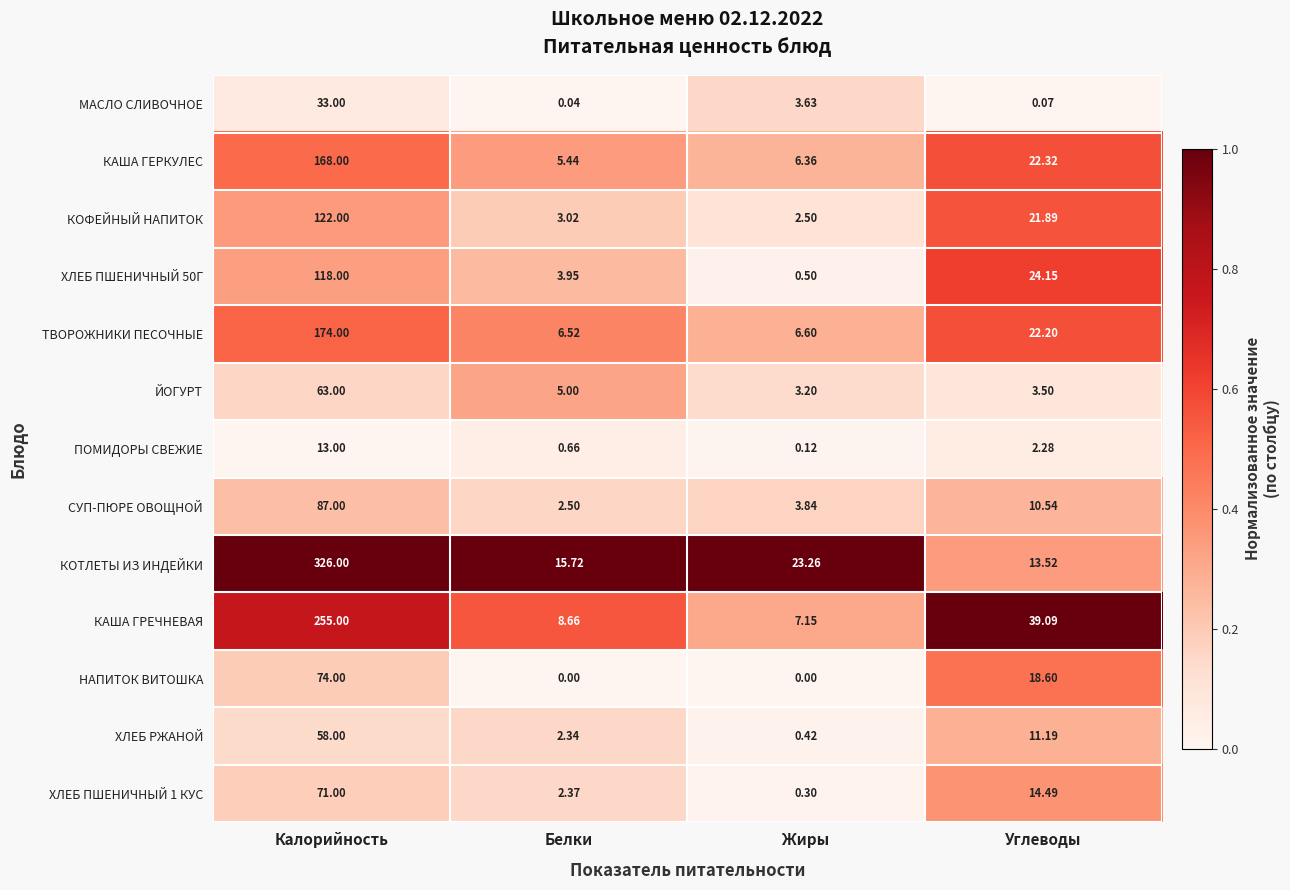

List the series in order of their peak value, lowest first.

ПОМИДОРЫ СВЕЖИЕ, МАСЛО СЛИВОЧНОЕ, ХЛЕБ РЖАНОЙ, ЙОГУРТ, ХЛЕБ ПШЕНИЧНЫЙ 1 КУС, НАПИТОК ВИТОШКА, СУП-ПЮРЕ ОВОЩНОЙ, ХЛЕБ ПШЕНИЧНЫЙ 50Г, КОФЕЙНЫЙ НАПИТОК, КАША ГЕРКУЛЕС, ТВОРОЖНИКИ ПЕСОЧНЫЕ, КАША ГРЕЧНЕВАЯ, КОТЛЕТЫ ИЗ ИНДЕЙКИ